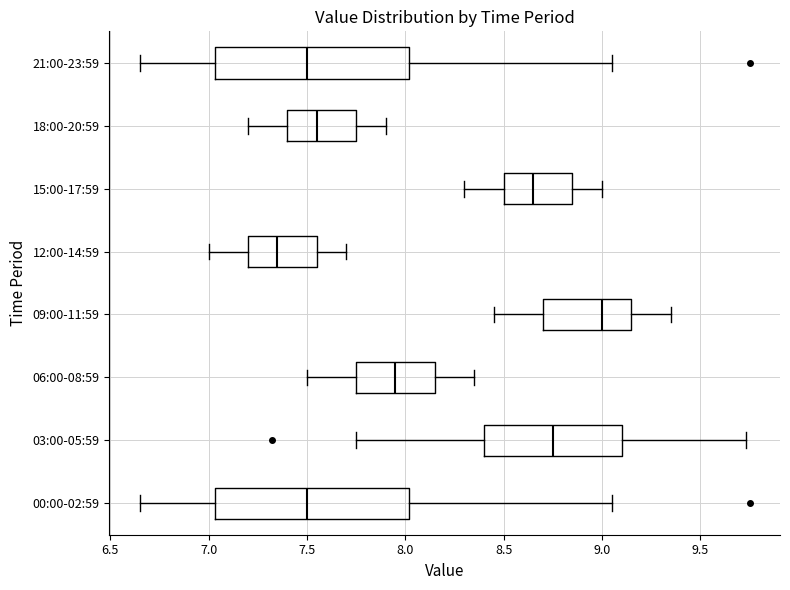

Reading bottom to top, transcribe this box plot: for each box, give where its median line is, the range the box spans, and where its two whiskers end, as read against the x-axis. The values are not printed on the chart, so give them approximately, as read against the axis.

00:00-02:59: median 7.50, box 7.05 to 8.00, whiskers 6.65 to 9.05
03:00-05:59: median 8.75, box 8.40 to 9.10, whiskers 7.75 to 9.75
06:00-08:59: median 7.95, box 7.75 to 8.15, whiskers 7.50 to 8.35
09:00-11:59: median 9.00, box 8.70 to 9.15, whiskers 8.45 to 9.35
12:00-14:59: median 7.35, box 7.20 to 7.55, whiskers 7.00 to 7.70
15:00-17:59: median 8.65, box 8.50 to 8.85, whiskers 8.30 to 9.00
18:00-20:59: median 7.55, box 7.40 to 7.75, whiskers 7.20 to 7.90
21:00-23:59: median 7.50, box 7.05 to 8.00, whiskers 6.65 to 9.05